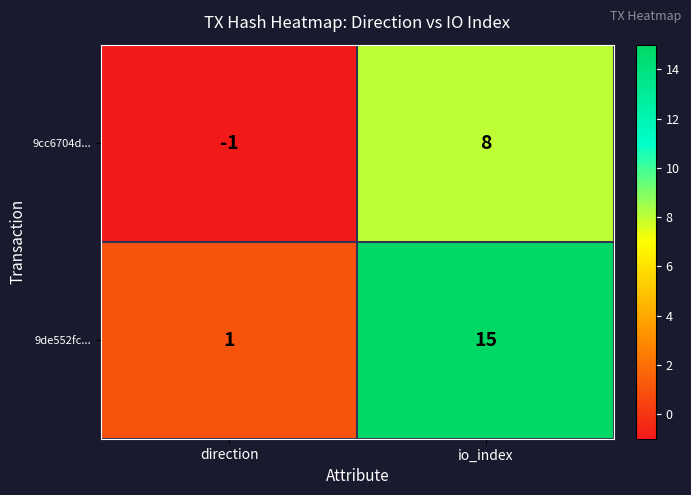

What is the average value of the 9cc6704d... series?

4